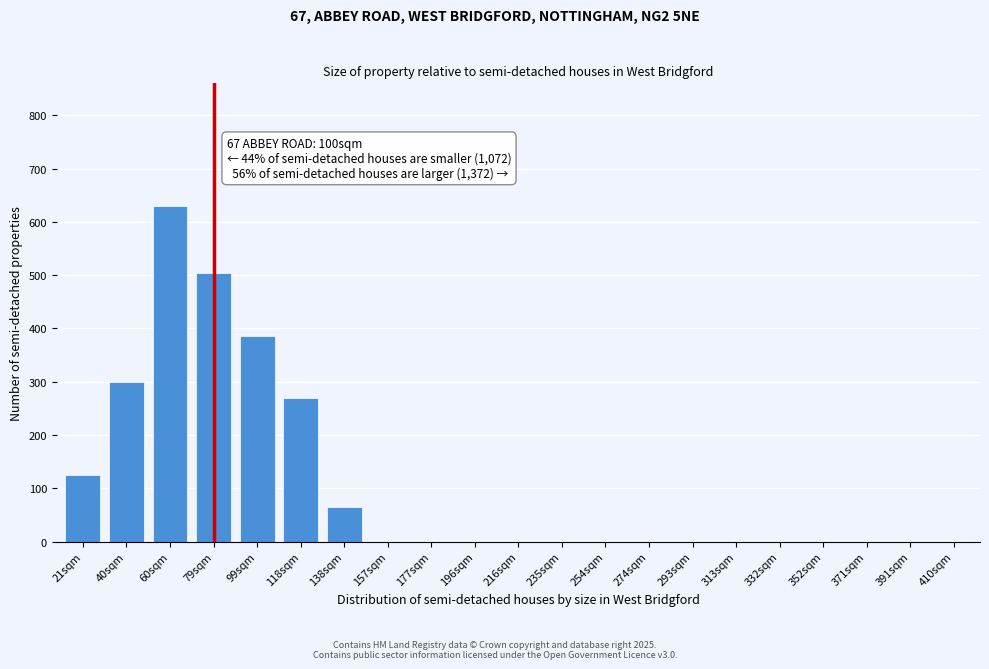

Reading left to right, transcribe all the data shown in this chart.

21sqm=125	40sqm=300	60sqm=630	79sqm=505	99sqm=385	118sqm=270	138sqm=65	157sqm=0	177sqm=0	196sqm=0	216sqm=0	235sqm=0	254sqm=0	274sqm=0	293sqm=0	313sqm=0	332sqm=0	352sqm=0	371sqm=0	391sqm=0	410sqm=0